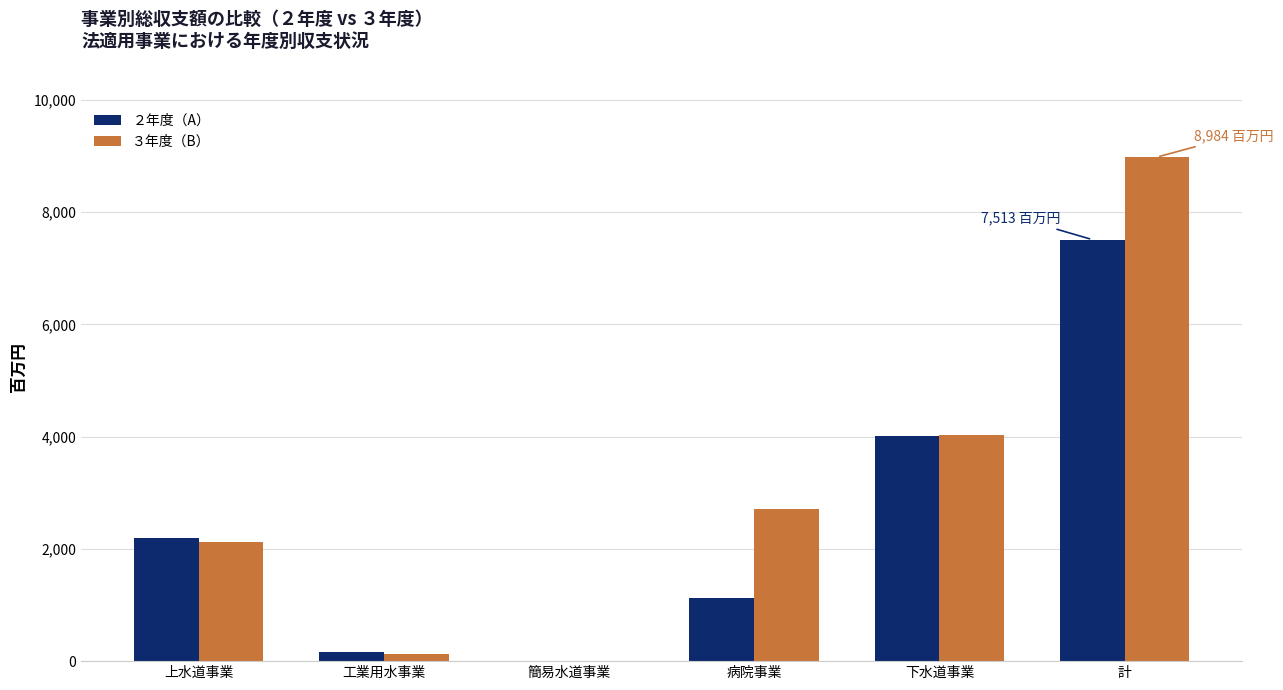

Which label corresponds to the largest value in the chart?

計